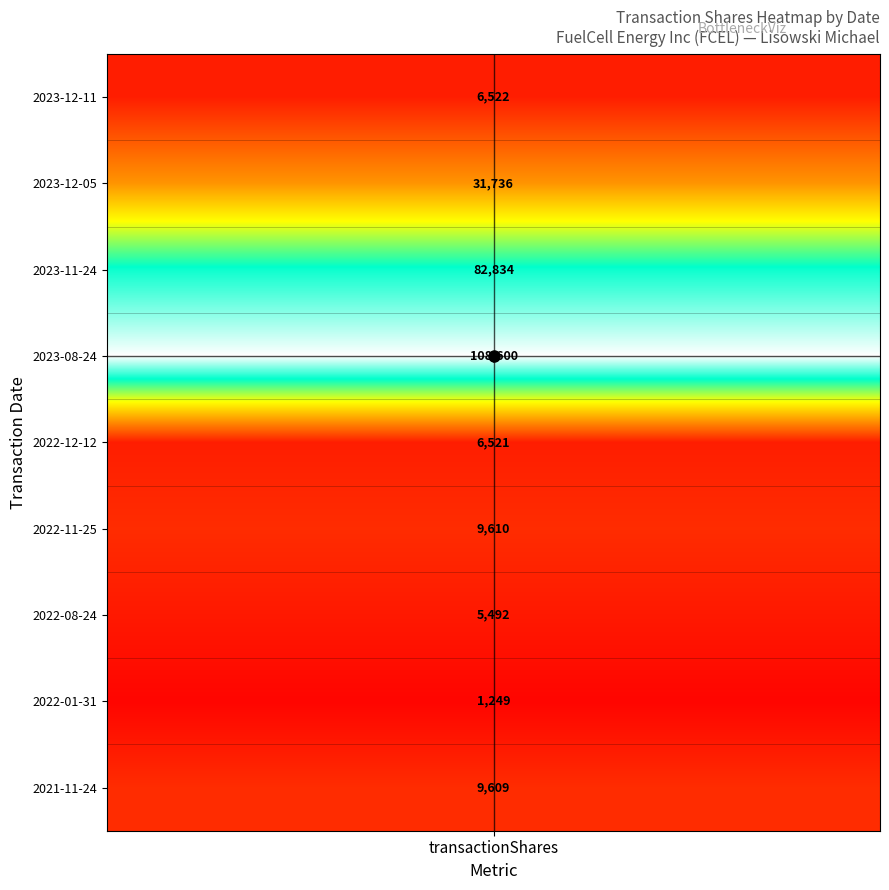

What is the greatest value displayed?

108600